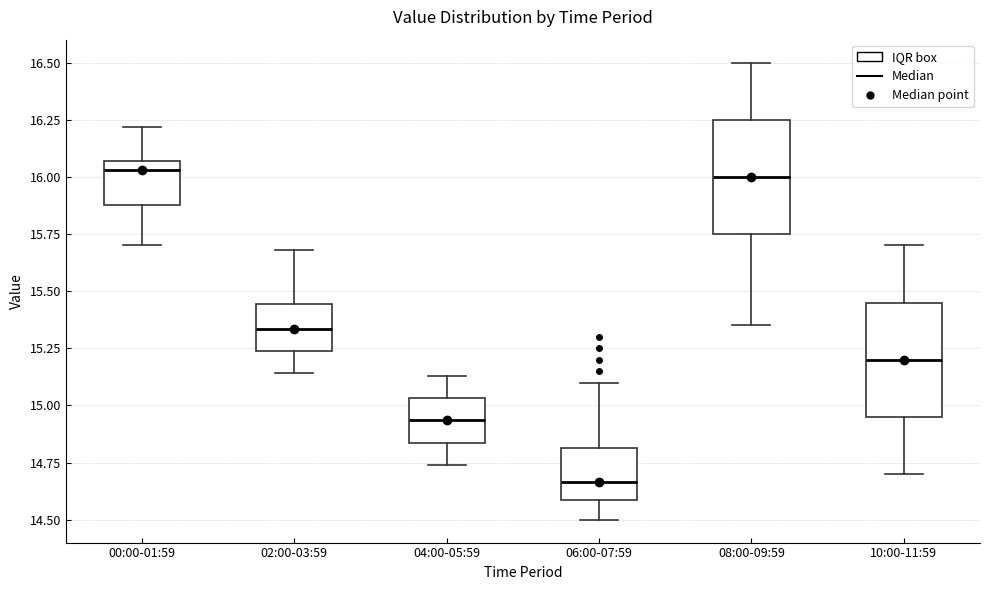

Reading left to right, transcribe this box plot: for each box, give where its median line is, the range the box spans, and where its two whiskers end, as read against the y-axis. The values are not printed on the chart, so give them approximately, as read against the axis.

00:00-01:59: median 16.05 (just below the box's upper edge), box 15.90 to 16.05, whiskers 15.70 to 16.20
02:00-03:59: median 15.35, box 15.25 to 15.45, whiskers 15.15 to 15.70
04:00-05:59: median 14.95, box 14.85 to 15.05, whiskers 14.75 to 15.15
06:00-07:59: median 14.65, box 14.60 to 14.80, whiskers 14.50 to 15.10
08:00-09:59: median 16.00, box 15.75 to 16.25, whiskers 15.35 to 16.50
10:00-11:59: median 15.20, box 14.95 to 15.45, whiskers 14.70 to 15.70